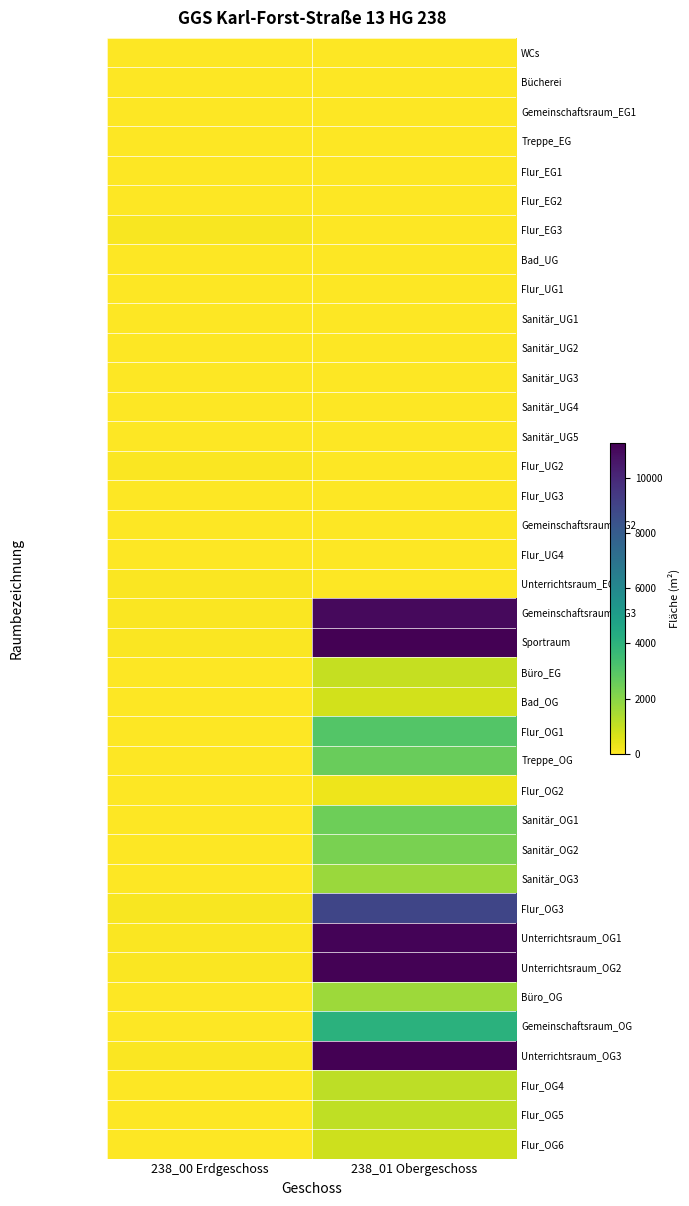

Which label corresponds to the largest value in the chart?

238_01 Obergeschoss